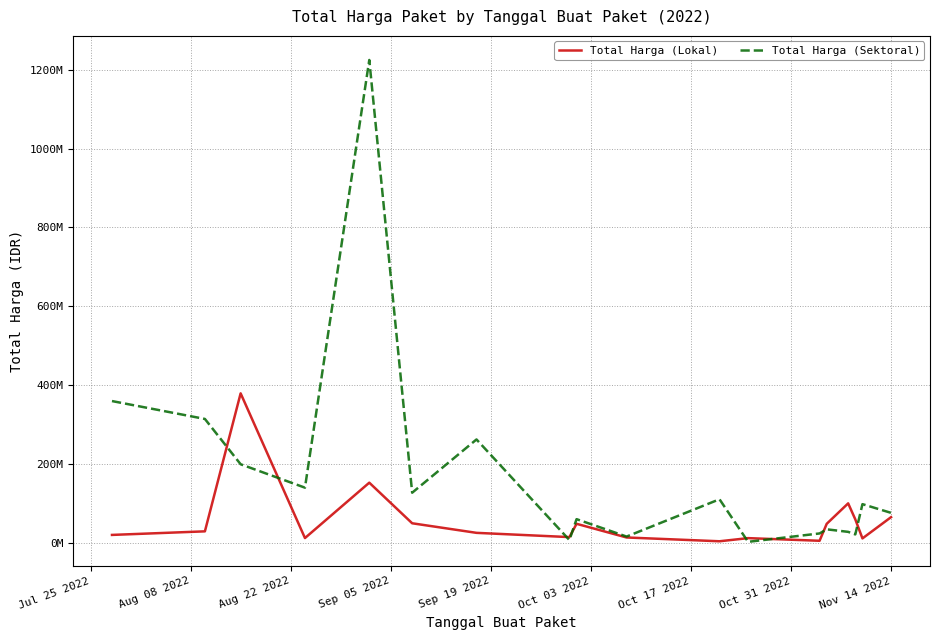

Rank the series by their average value, from highest to lowest.

Total Harga (Sektoral), Total Harga (Lokal)